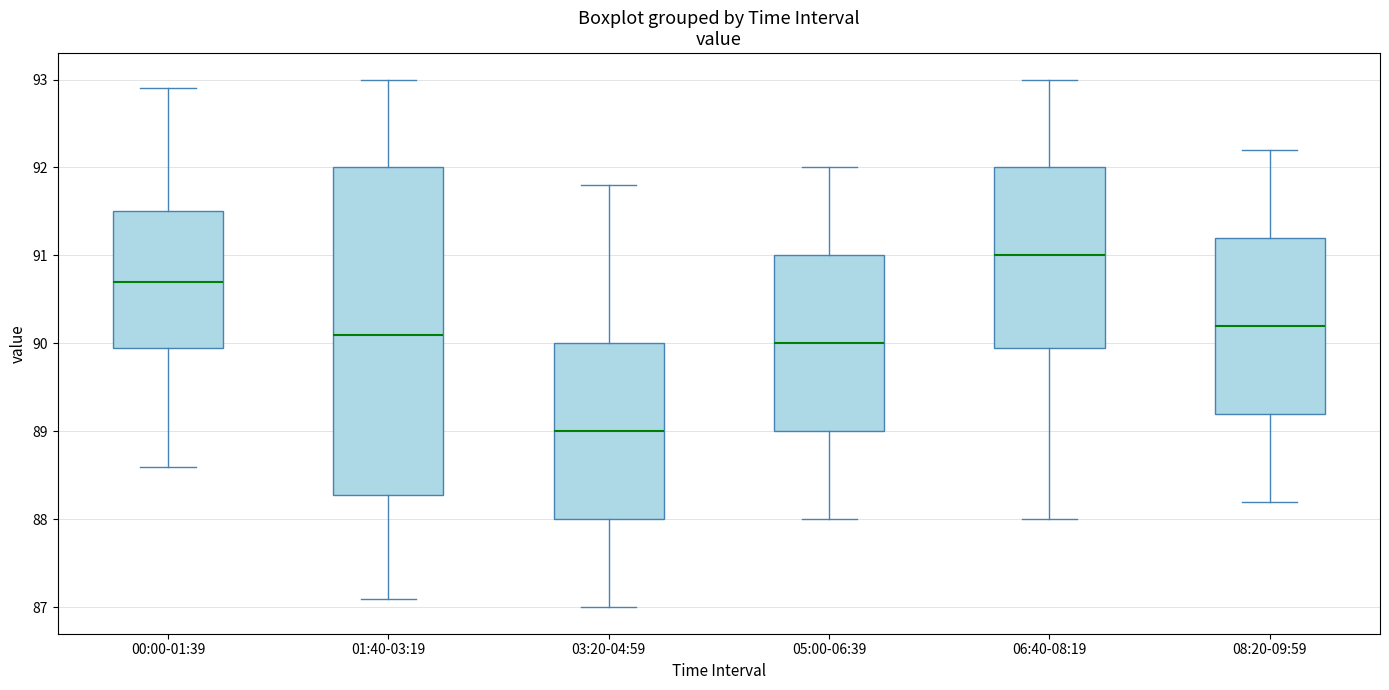

Comparing the boxes themselves (not the whiskers), which one is the tallest?

01:40-03:19